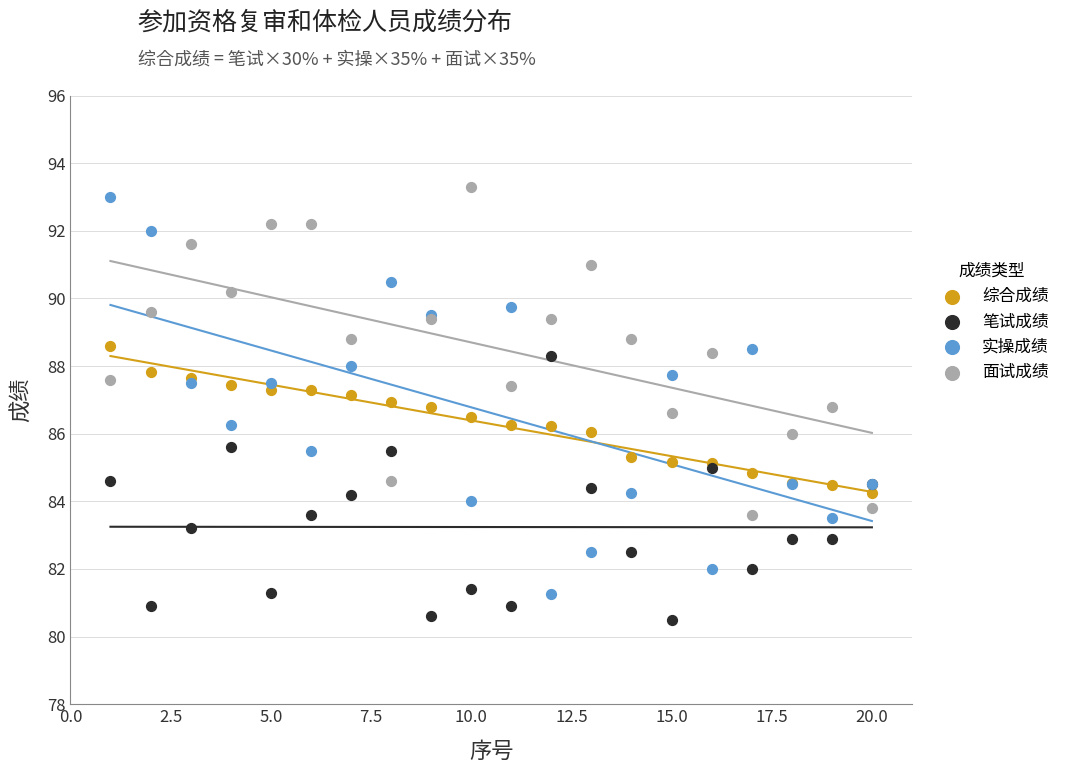

What is the X range (max minus min) for the scatter plot?

19.0